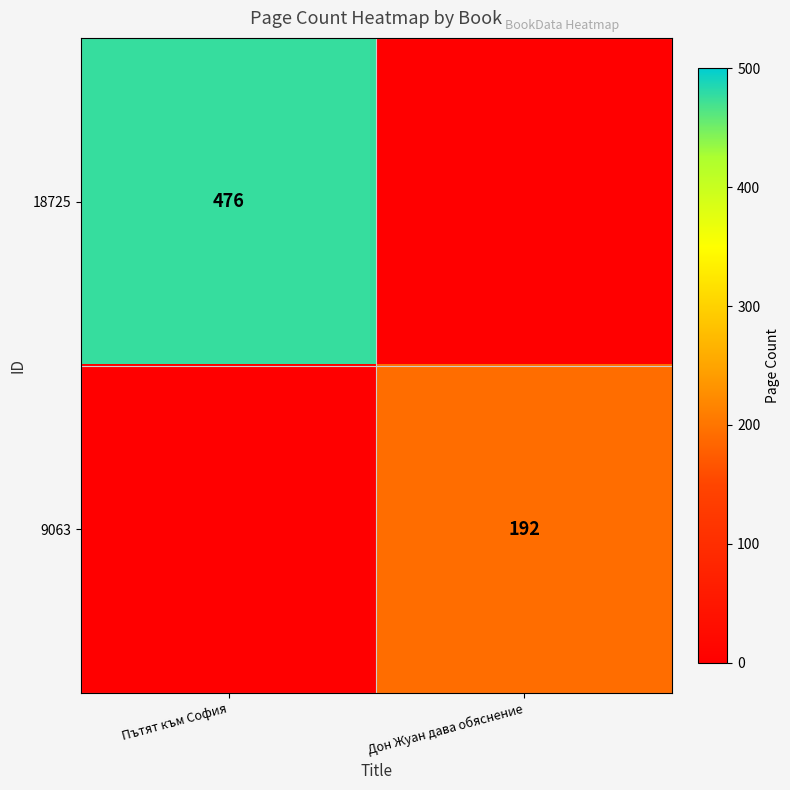

Is it true that 18725 equals 303 at Пътят към София?

False